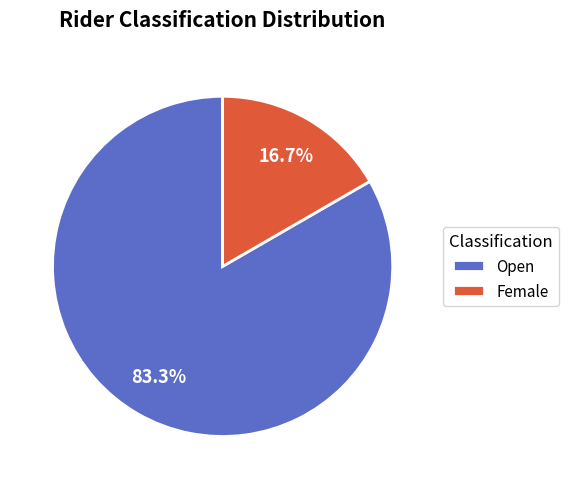

Is there any slice that represents more than half of the pie?

Yes